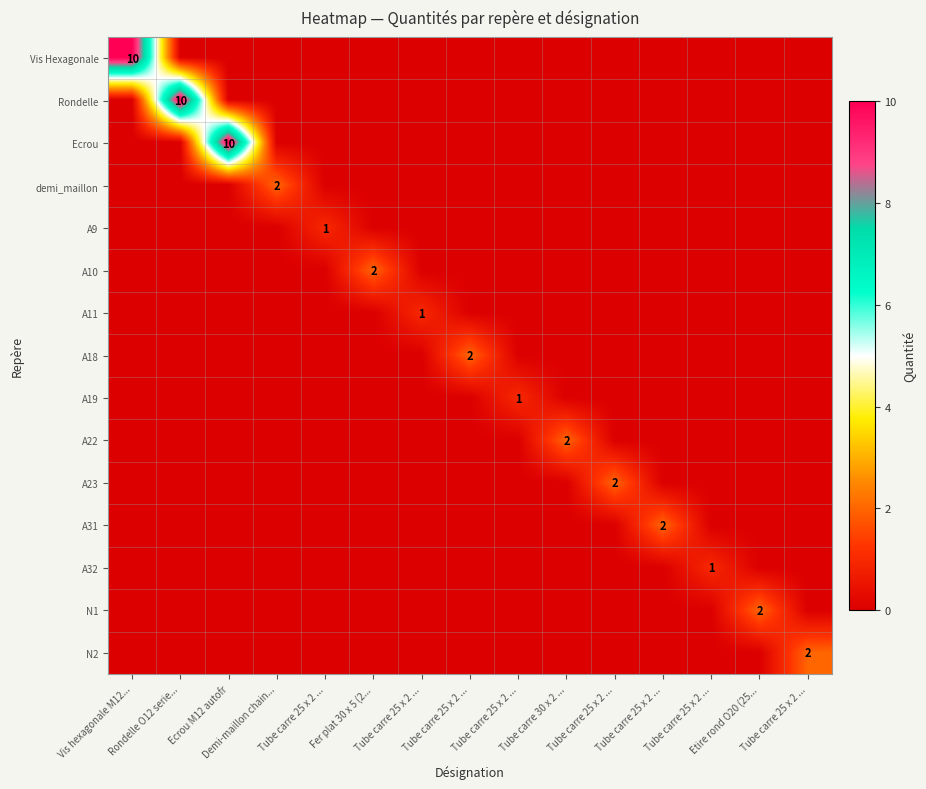

How many Vis Hexagonale values are between 0 and 1?

14